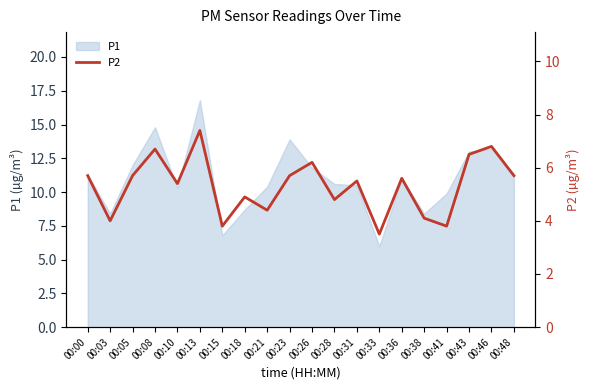

Reading left to right, what are all the values shown in this chart?

5.7	4.0	5.7	6.7	5.4	7.4	3.8	4.9	4.4	5.7	6.2	4.8	5.5	3.5	5.6	4.1	3.8	6.5	6.8	5.7